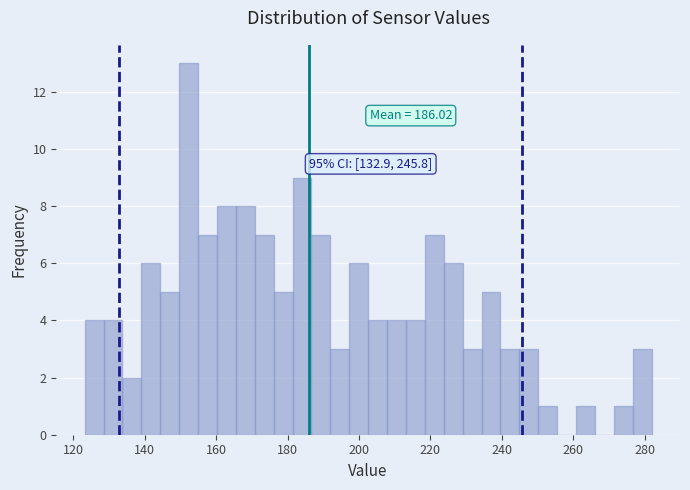

Read against the x-axis, roughly where is the centre of the tallest bar?

152